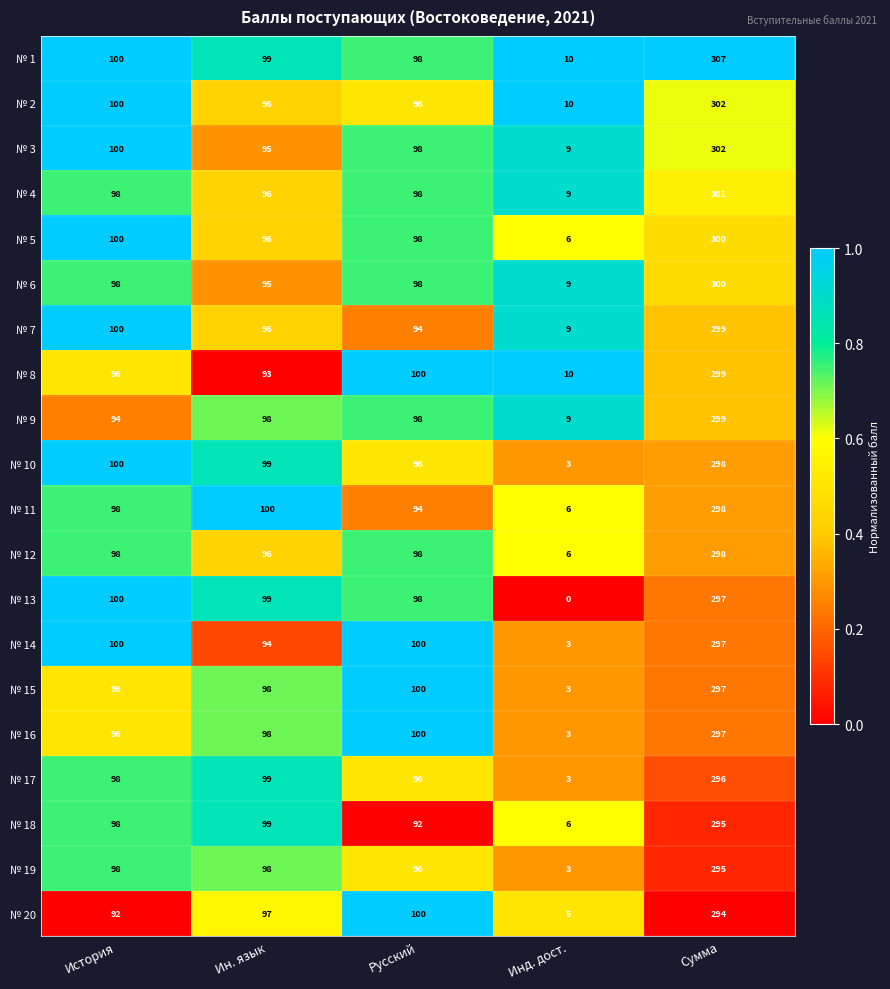

What value does the № 13 series have at Ин. язык?

99